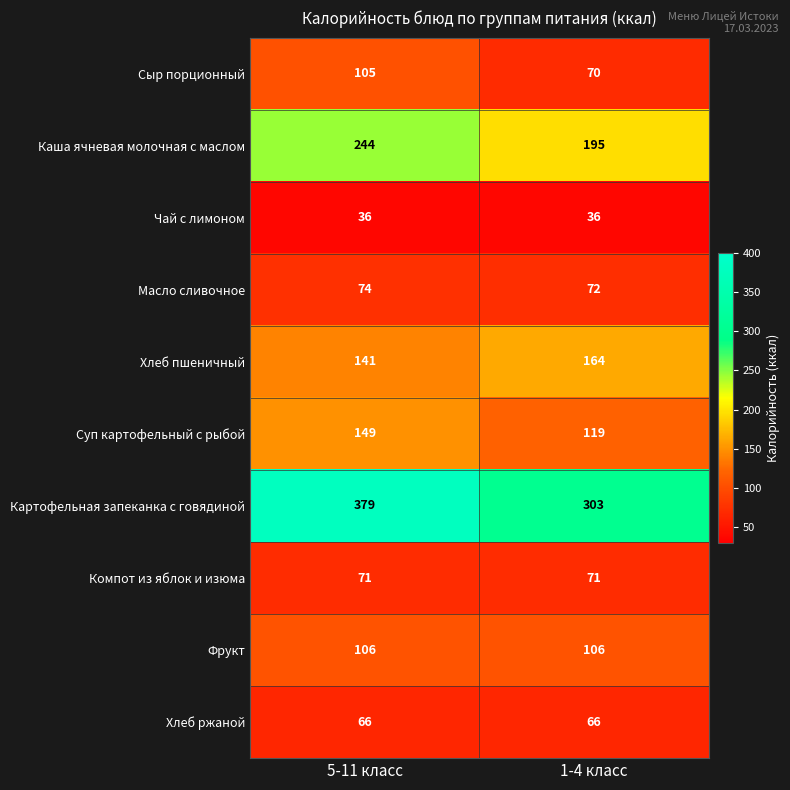

Is it true that Каша ячневая молочная с маслом equals 195 at 1-4 класс?

True